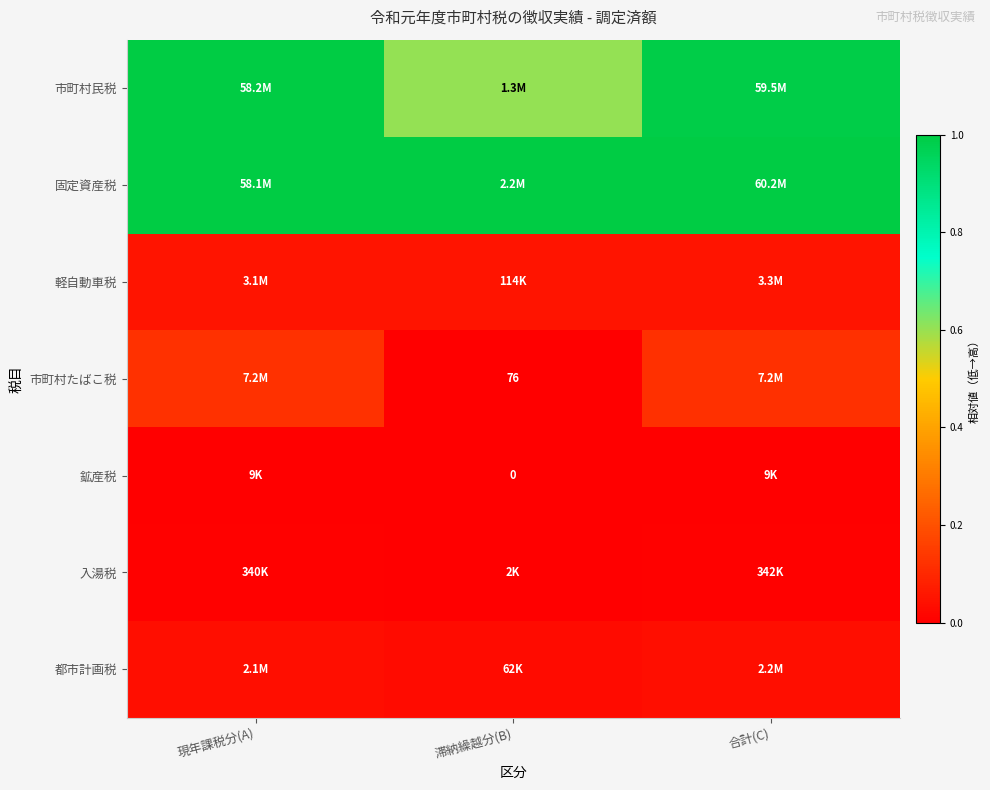

The 市町村たばこ税 series shows 0.1 at 現年課税分(A). True or false?

False